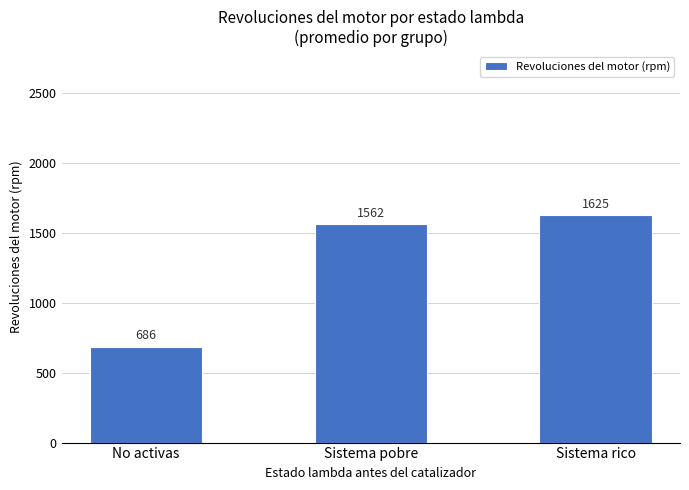

What is the label of the 3rd bar from the left?

Sistema rico